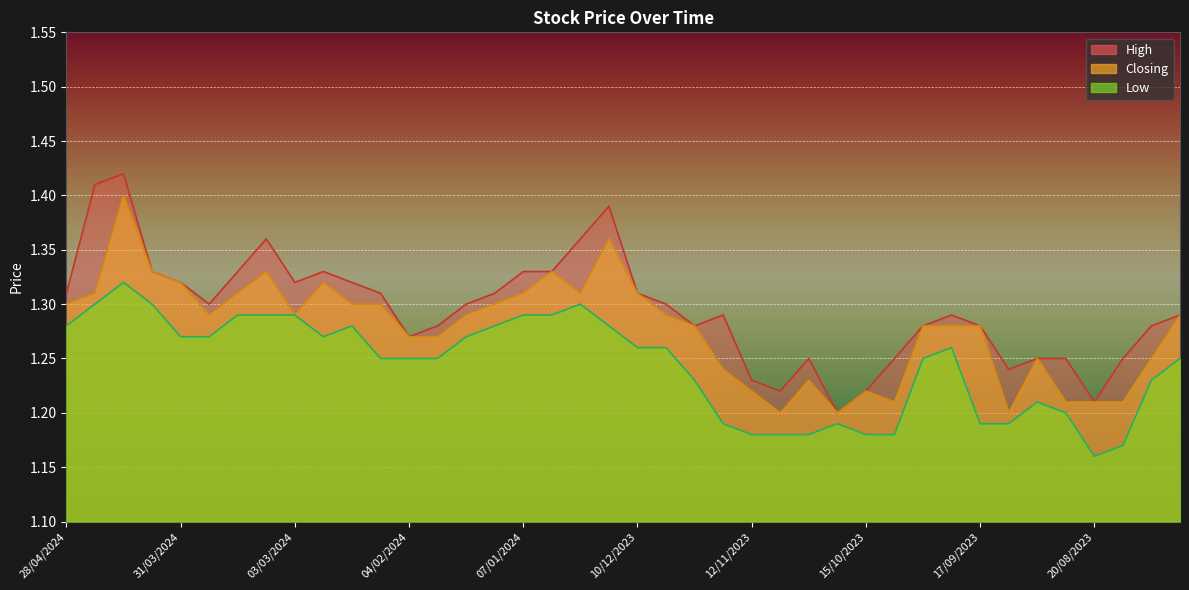

Between 21/01/2024 and 17/12/2023, which series saw the biggest shift?

High